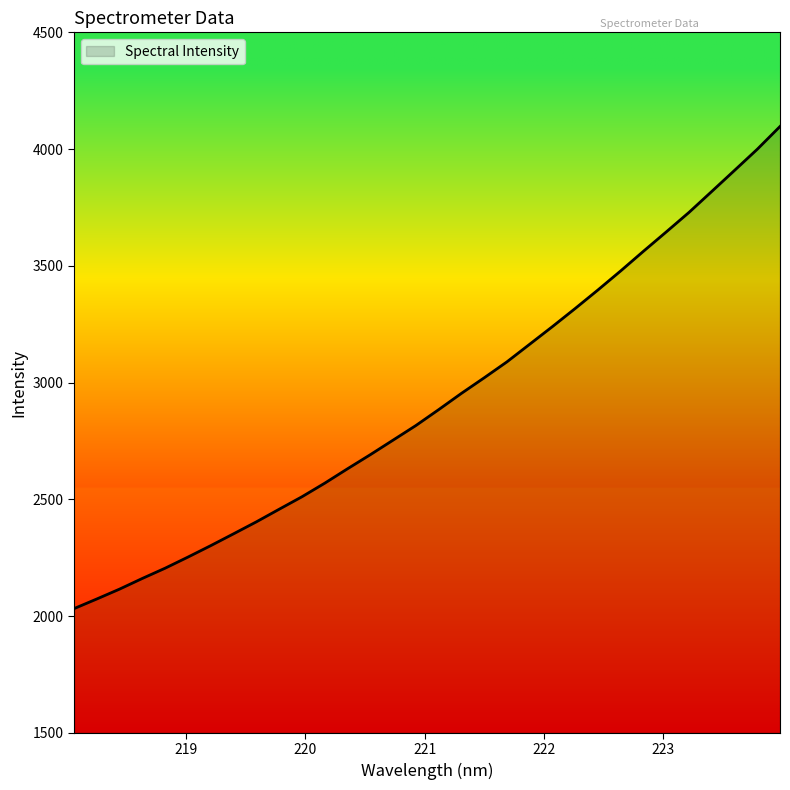

What is the maximum value shown in the chart?

4096.8